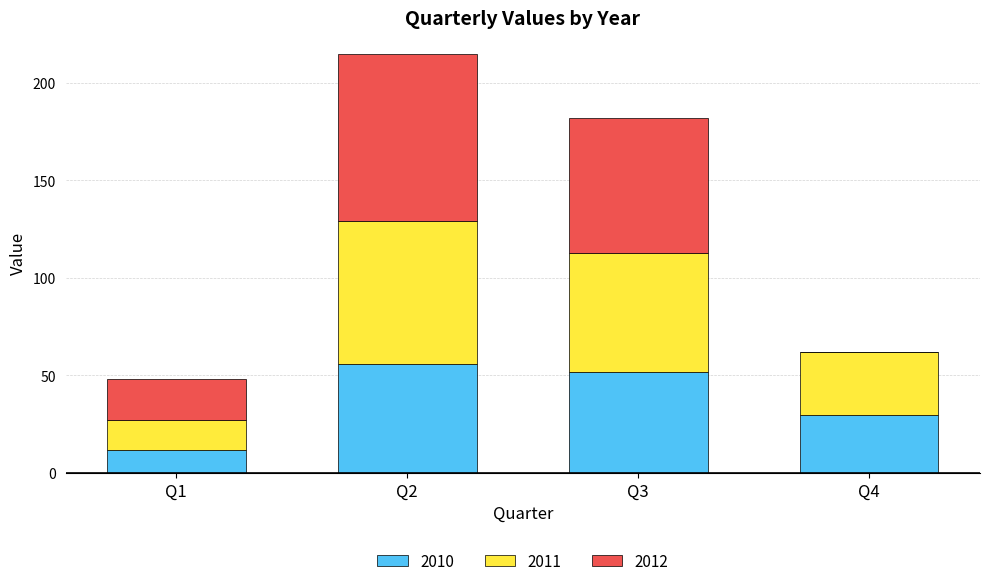

What is the maximum value for 2010?

56